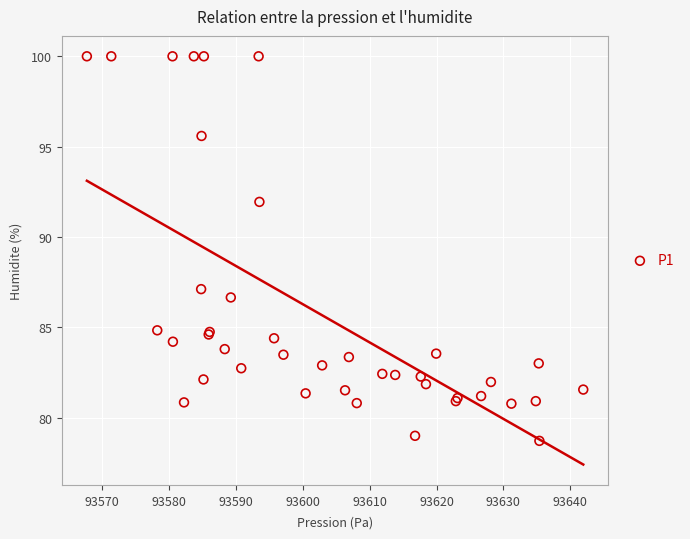

What Y value in the scatter plot is closest to 89?

87.1